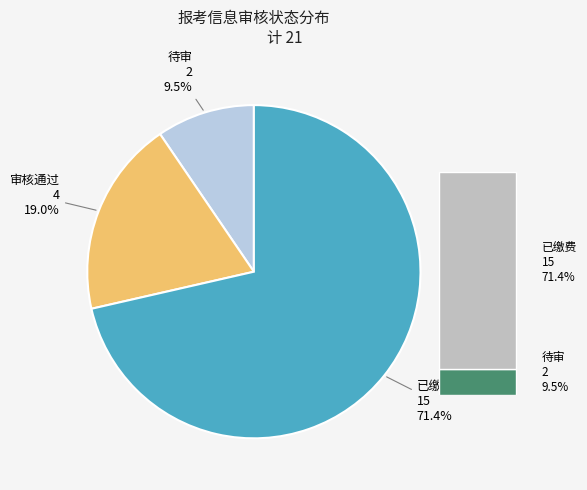

To the nearest percent, what is the combined percentage of 待审 and 审核通过?

29%